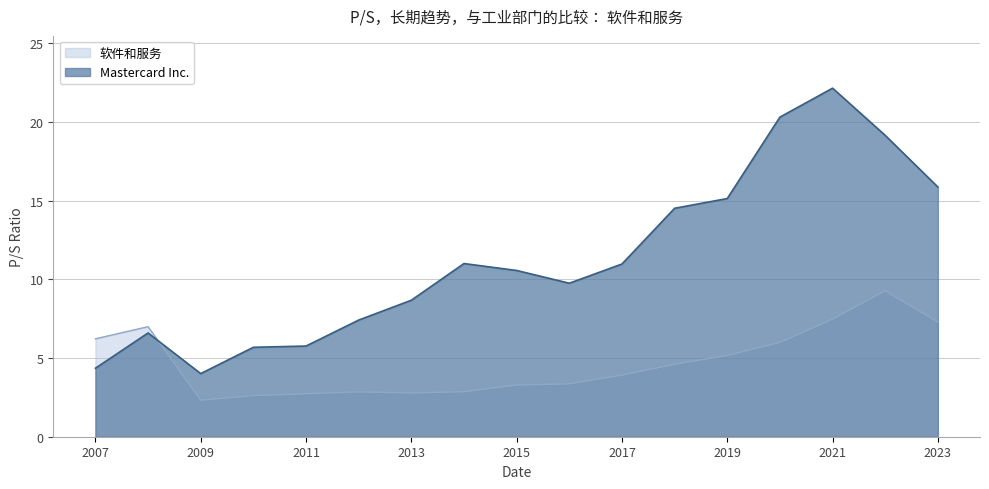

What is the spread (max minus min) of values at 2023?

8.6